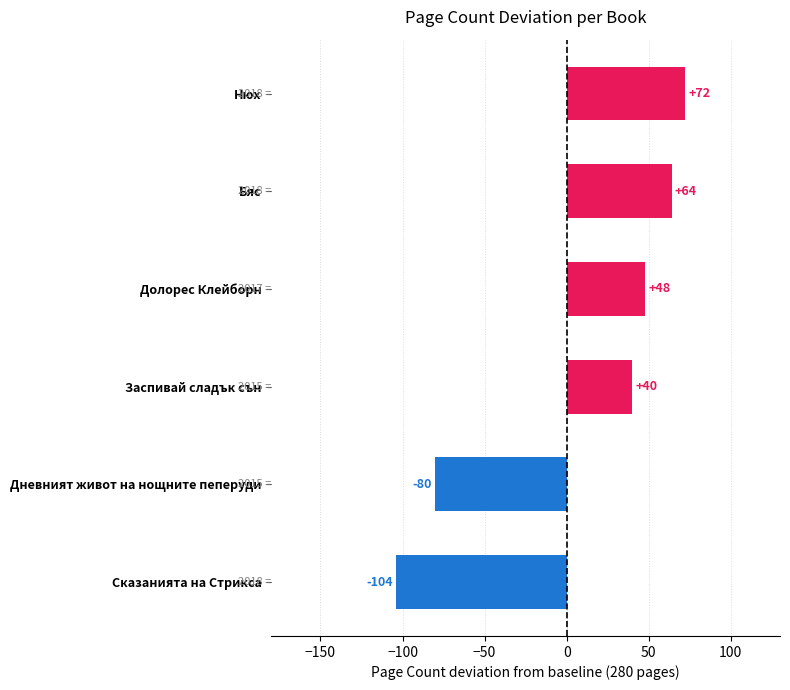

True or false: the data shows 105 at Бяс.

False